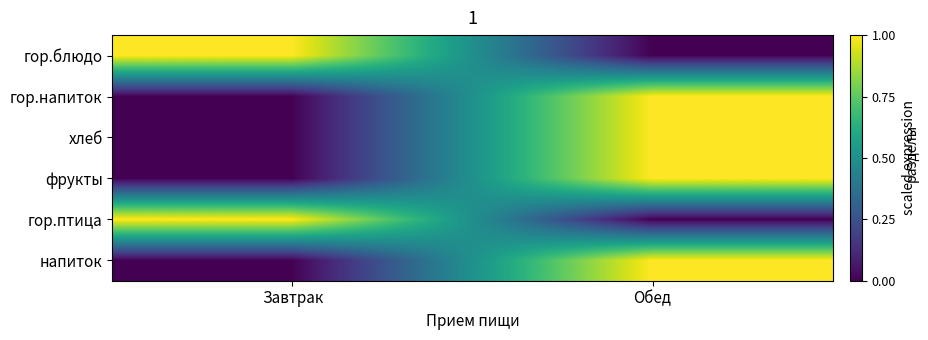

Which series changed the most between Завтрак and Обед?

гор.блюдо